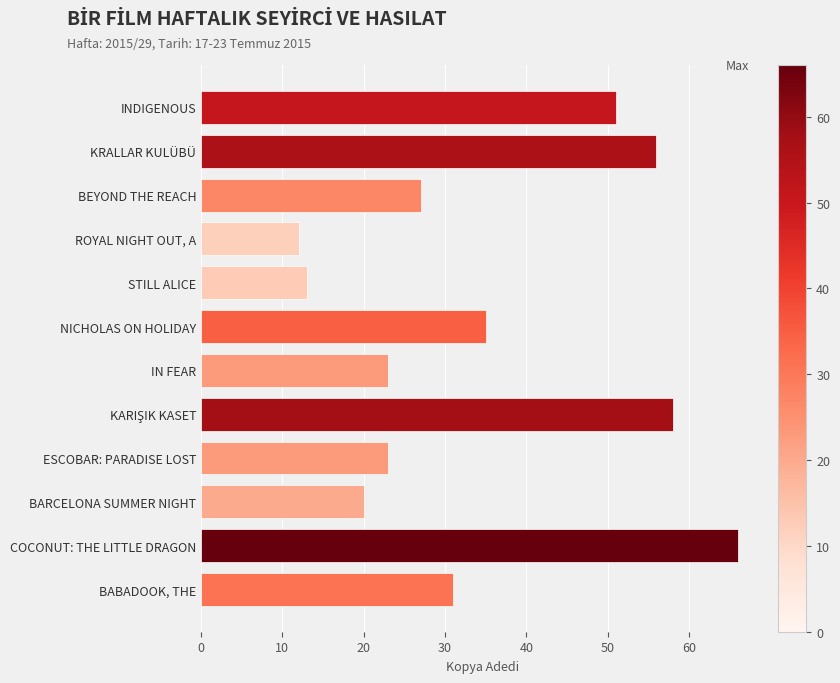

True or false: the data shows 5 at ROYAL NIGHT OUT, A.

False